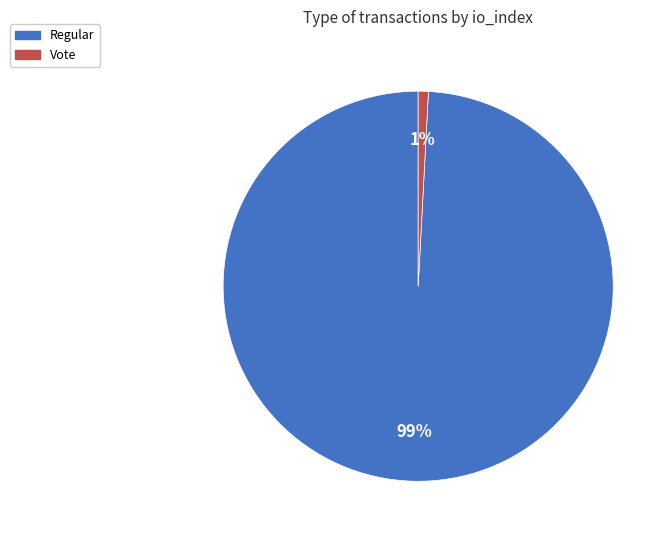

Is it true that Vote is 11% of the pie?

False